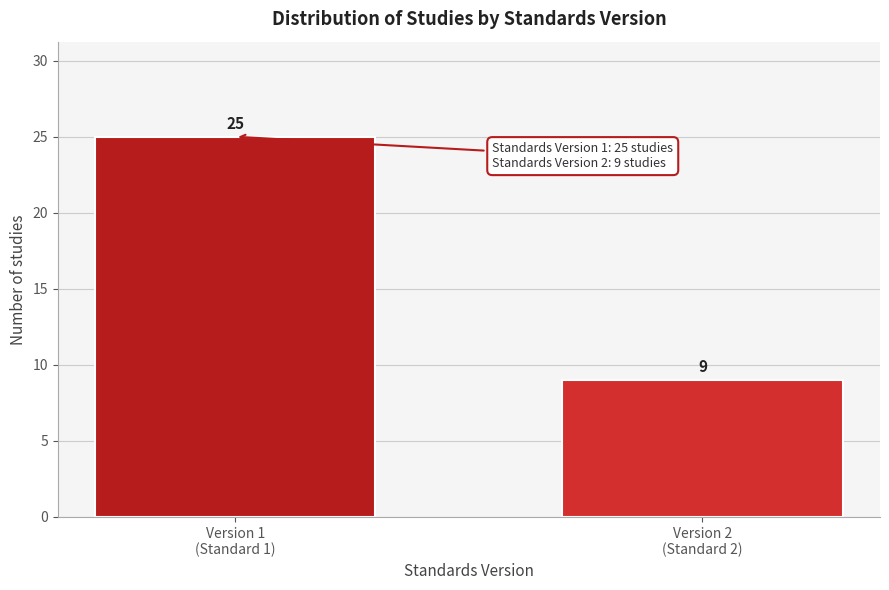

Reading left to right, extract all data points from this chart.

25	9